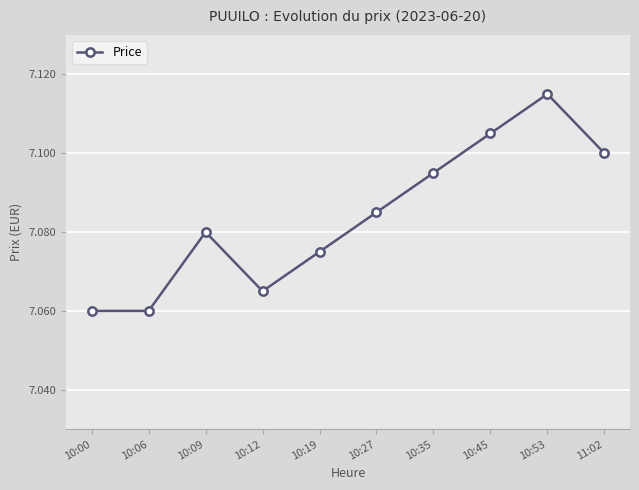

The chart shows a value of 7.1 at 10:35. True or false?

True